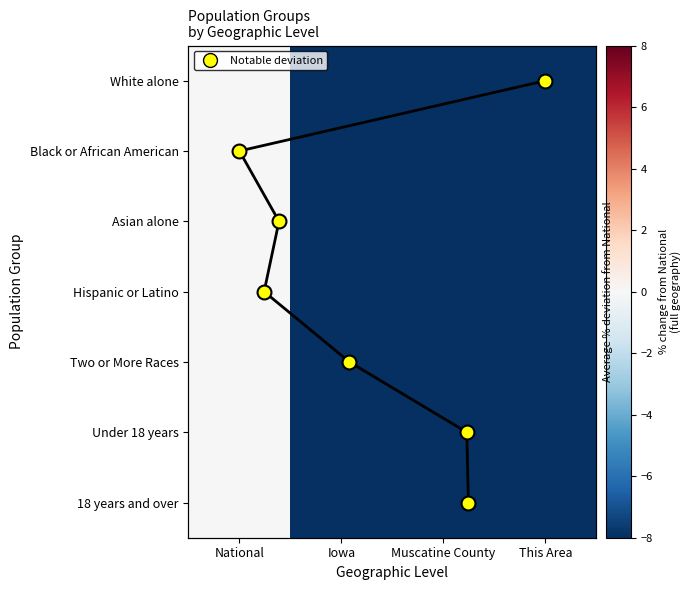

What is the sum of the Black or African American values at Muscatine County and This Area?

-200.0